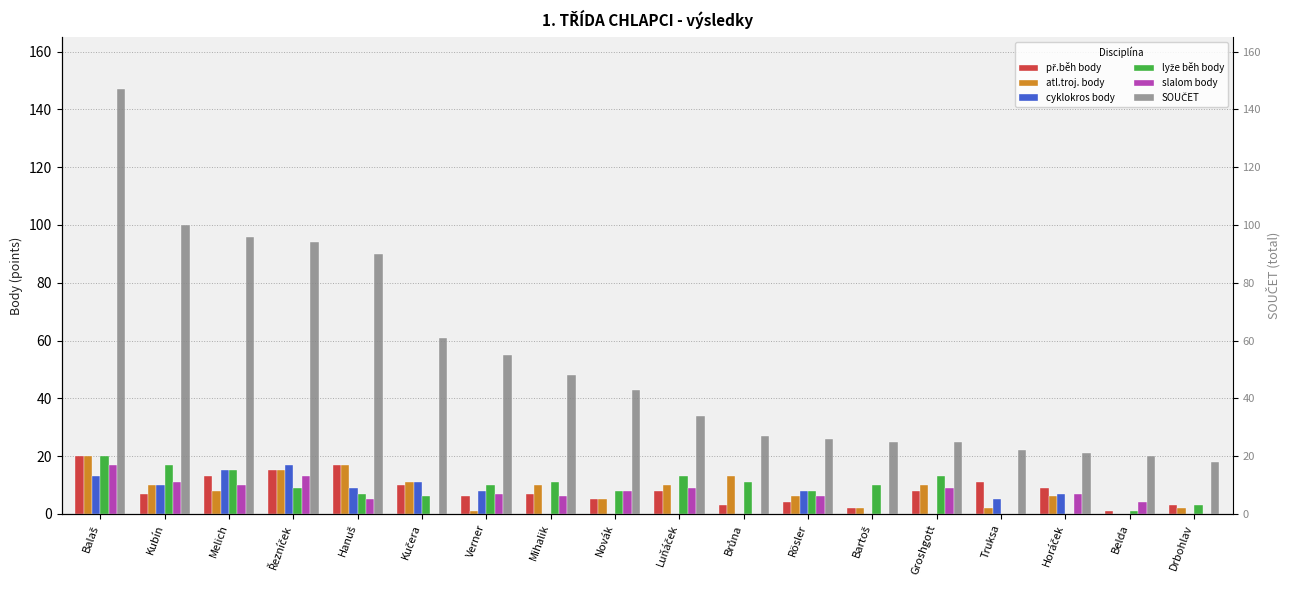

What is the label of the 10th bar from the right?

Novák